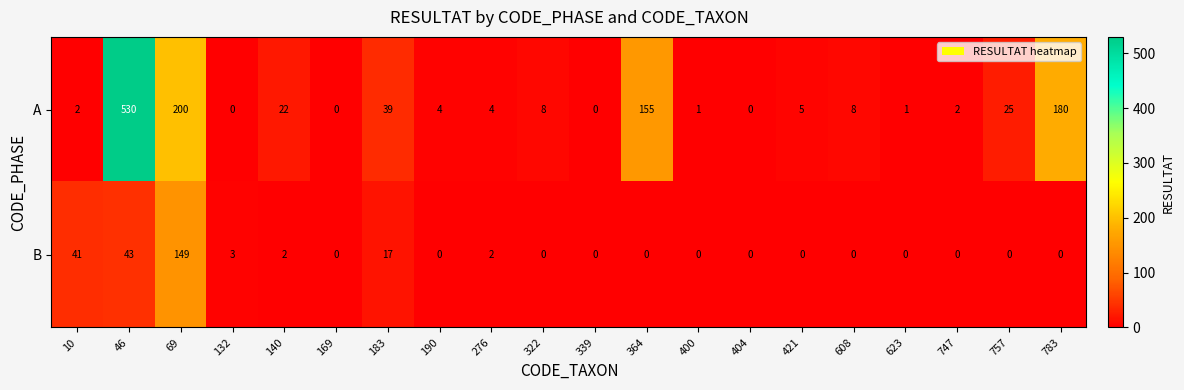

What is the difference between the second highest and second lowest values in the A series?

200